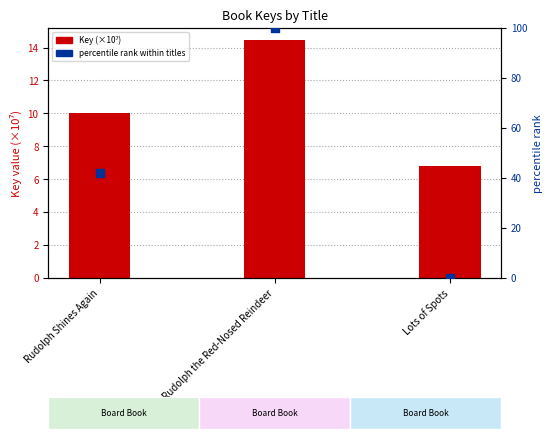

What are all the series names shown in the legend?

Key (×10⁷), percentile rank within titles